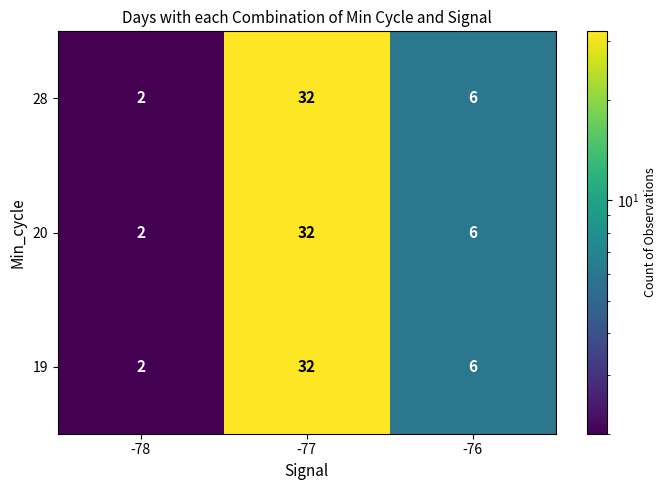

Count the 20 values in the range 2 to 32.

3